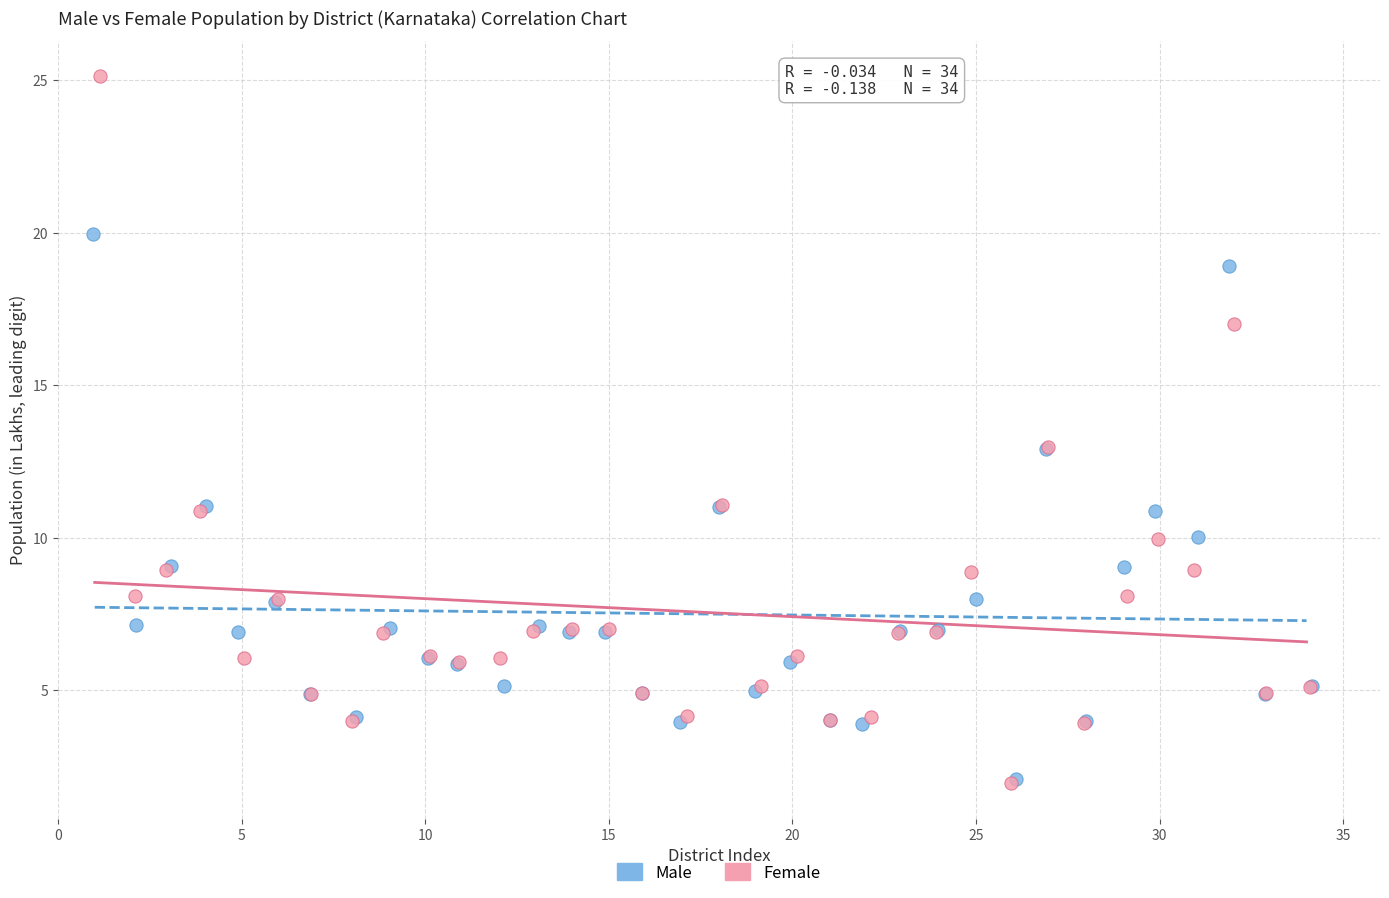

What are all the series names shown in the legend?

Male, Female